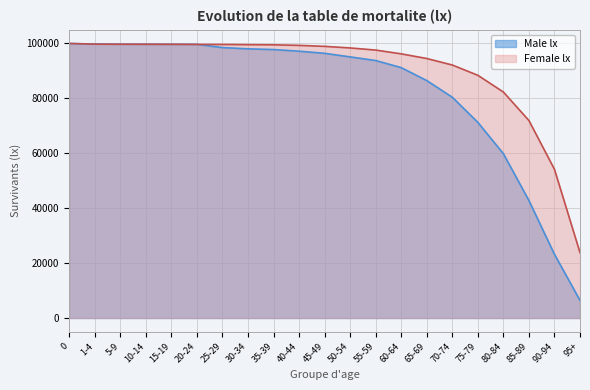

True or false: Female lx has more than 0 interior local peaks.

False